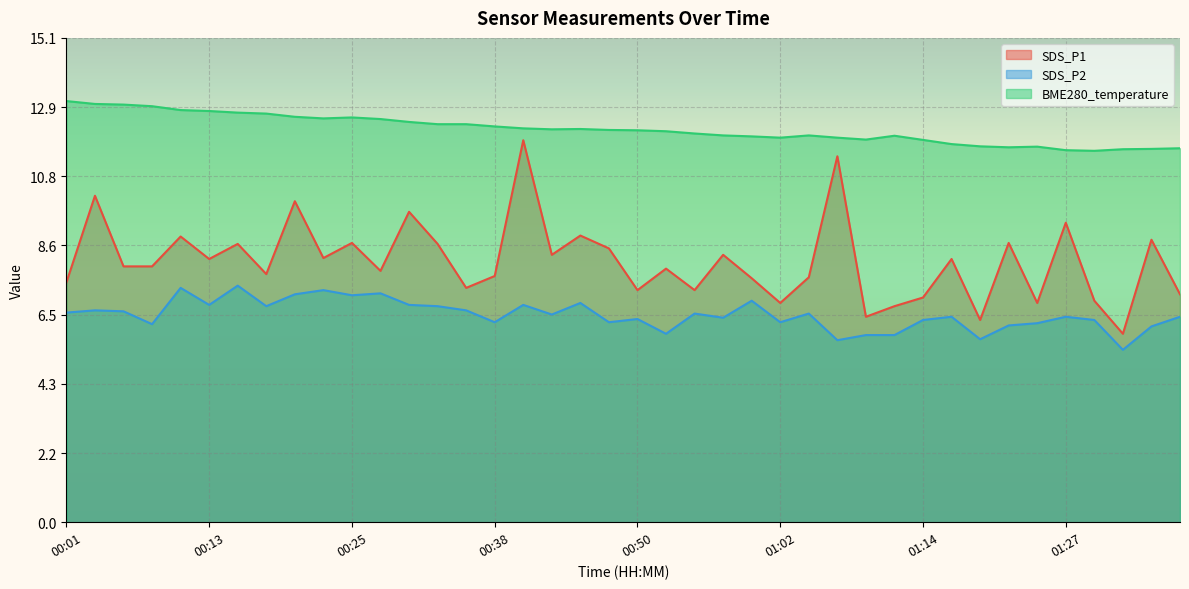

Which series has the largest total across all categories?

BME280_temperature